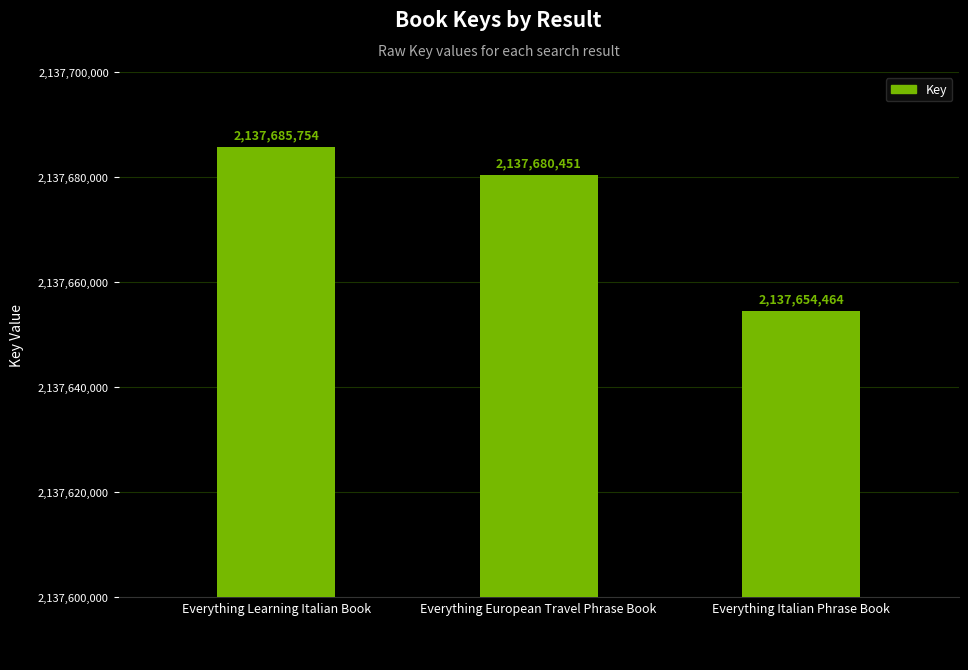

What is the smallest value displayed?

2137654464